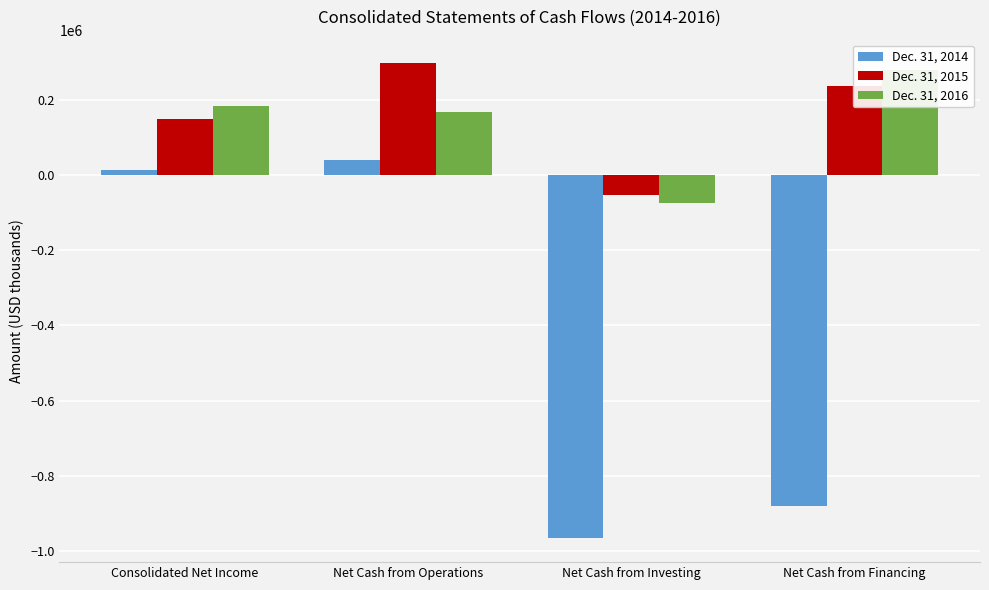

Rank the categories by Dec. 31, 2015 value from highest to lowest.

Net Cash from Operations, Net Cash from Financing, Consolidated Net Income, Net Cash from Investing